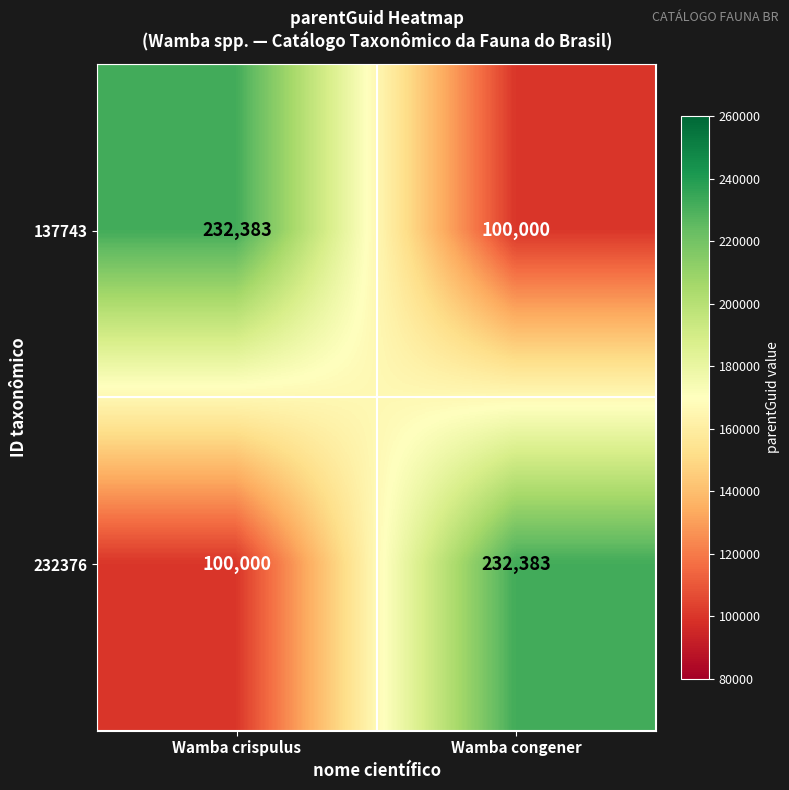

What is the total value across all series at Wamba crispulus?

332383